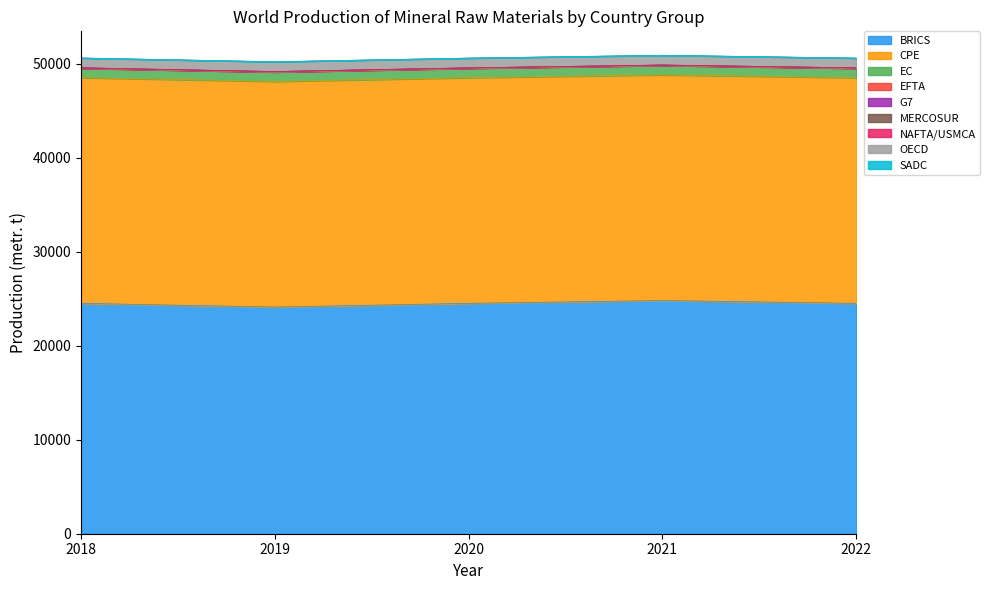

True or false: 2020 has more than 2 points higher than both neighbors.

False